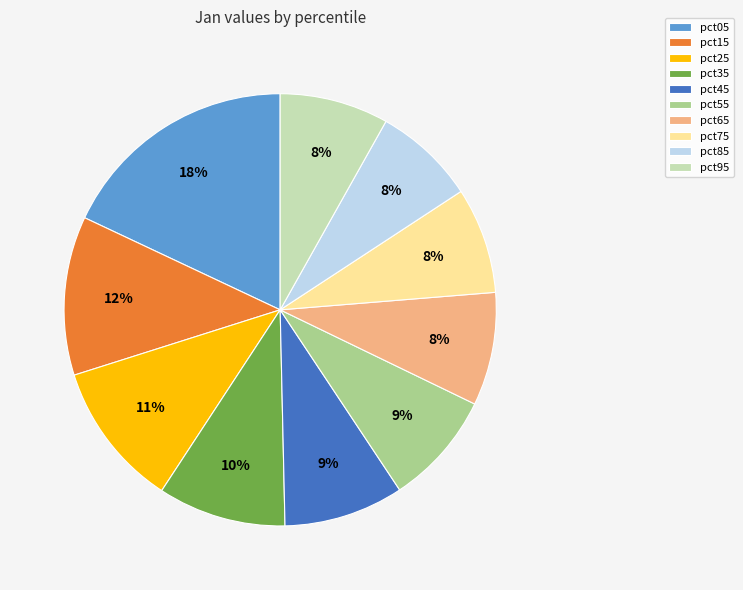

To the nearest percent, what is the average slice percentage?

10%